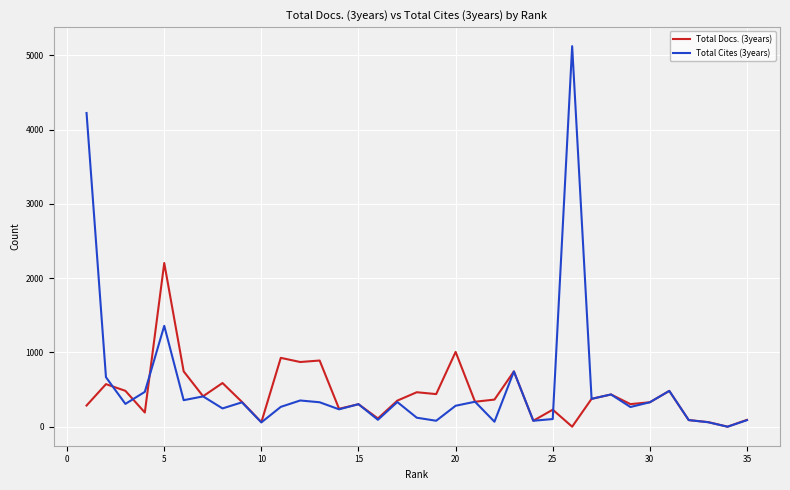

What is the difference between the second highest and minimum values in the Total Cites (3years) series?

4224